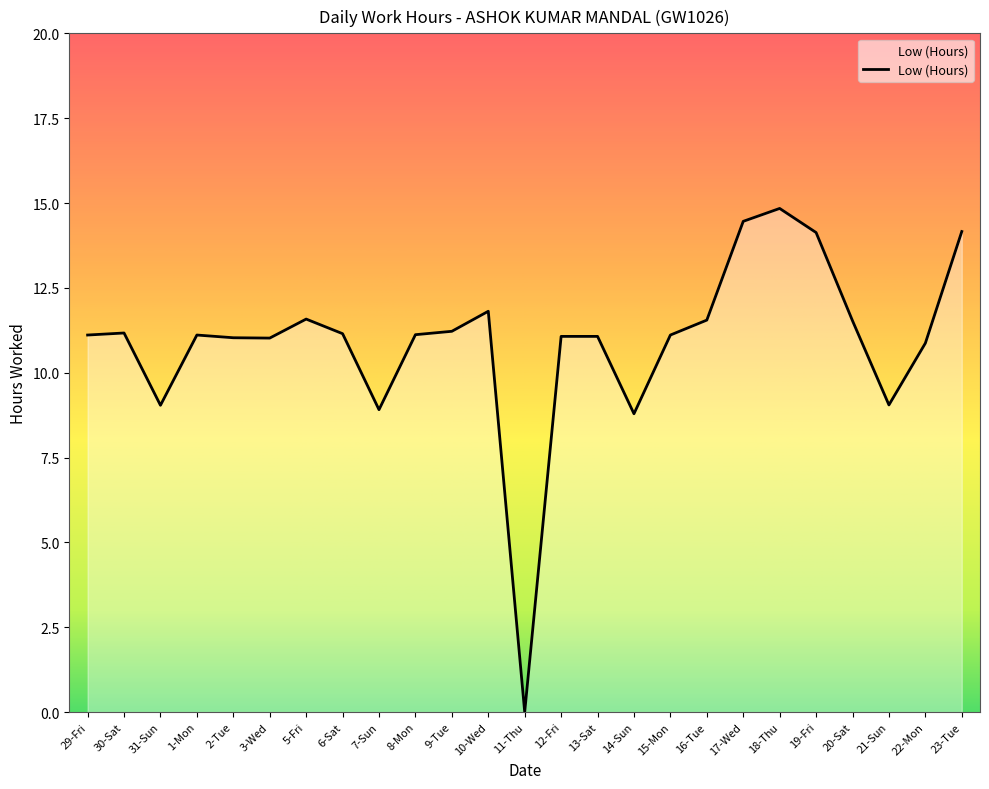

The chart shows a value of 5.3 at 8-Mon. True or false?

False